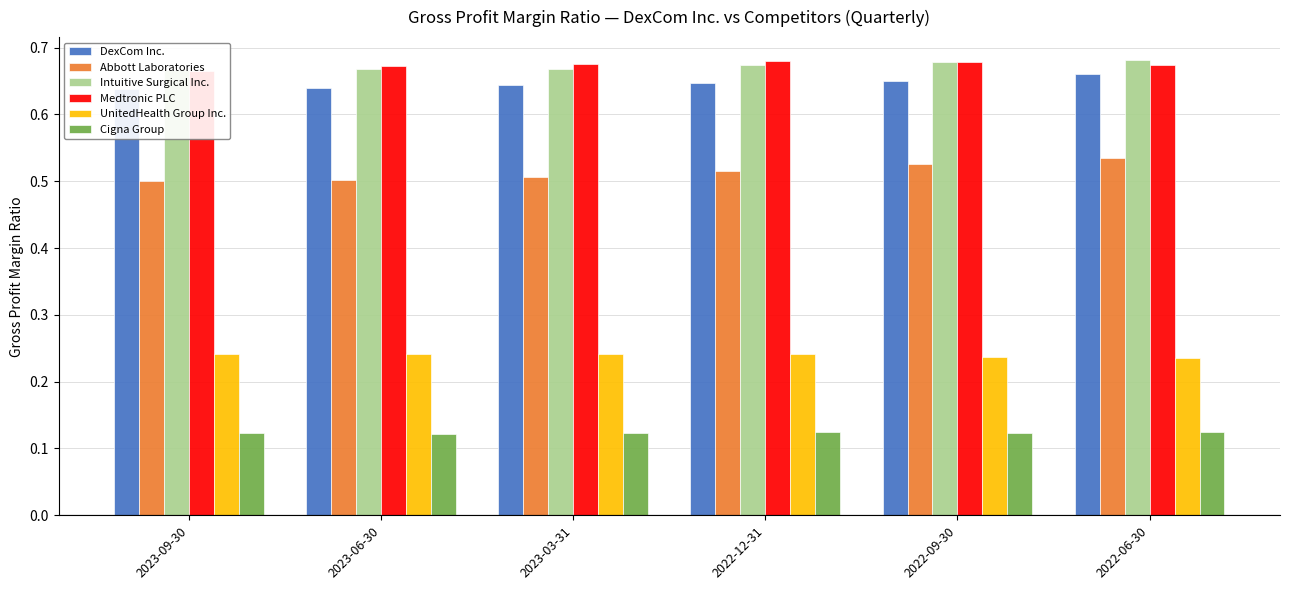

What position from the right is 2023-09-30?

6